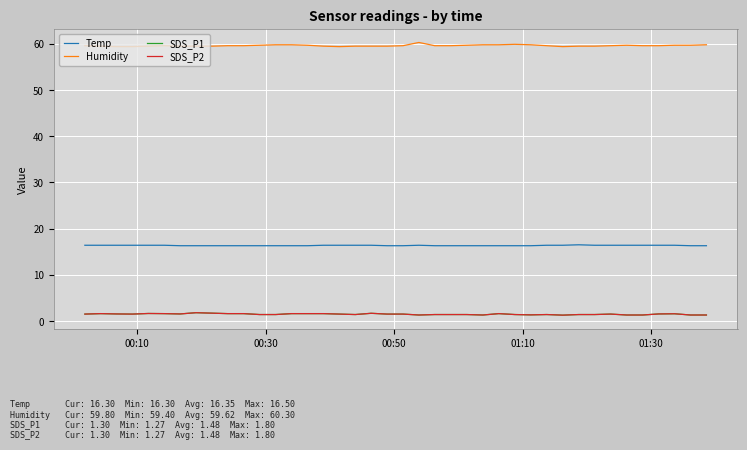

Does the chart have visible grid lines?

Yes